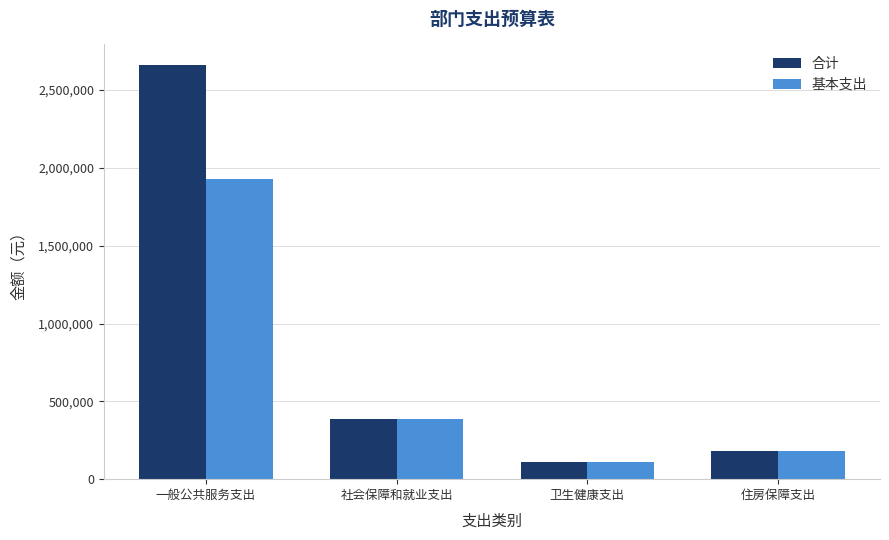

How many bars are there in total?

8